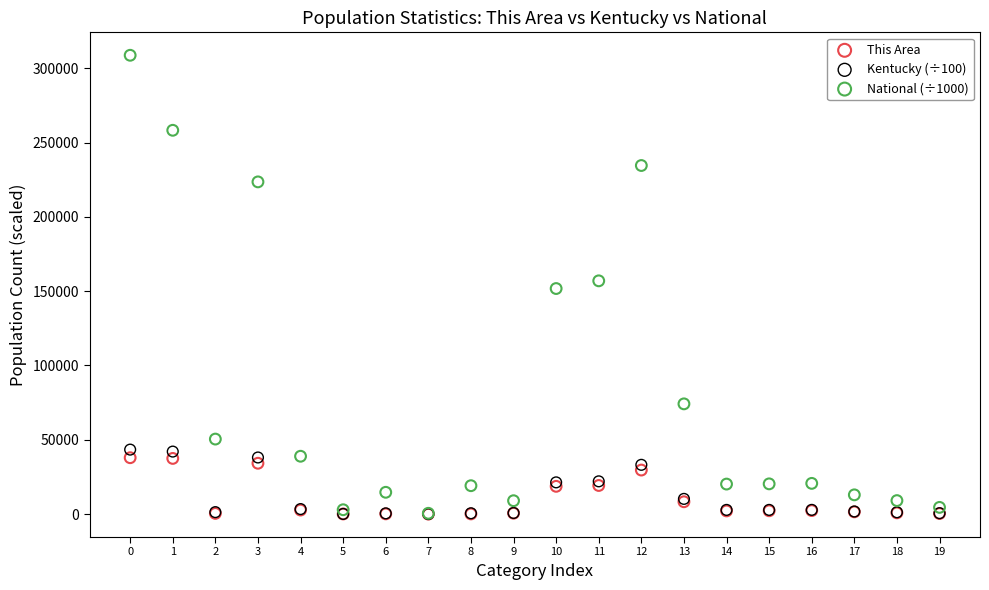

Which series has the largest Y range (max minus min)?

National (÷1000)